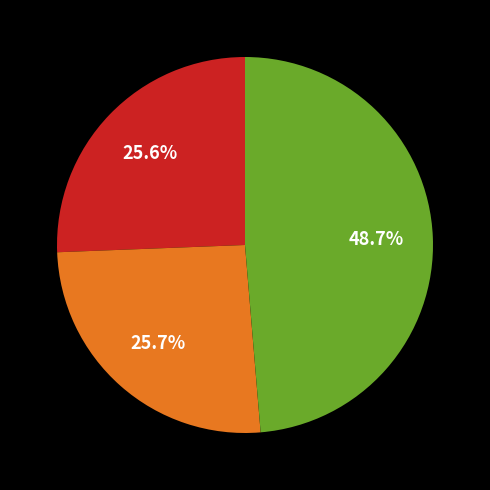

Is there any slice that represents more than half of the pie?

No